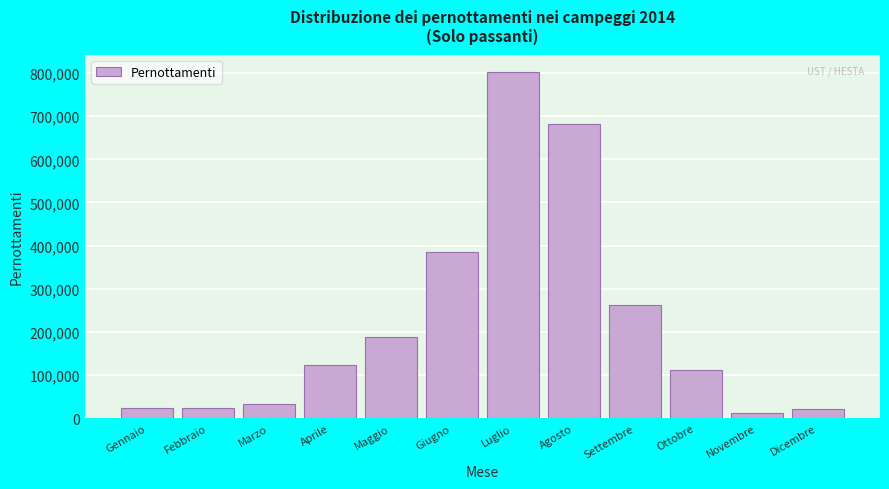

What is the change in value from Gennaio to Aprile?

+100004